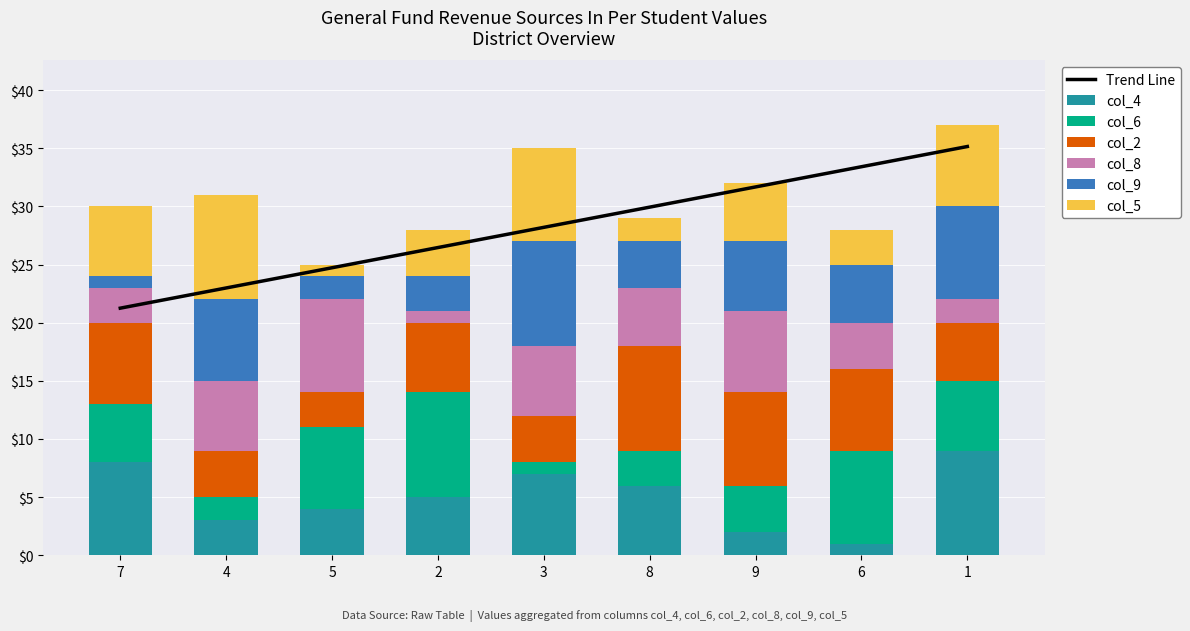

What position from the left is 9?

7